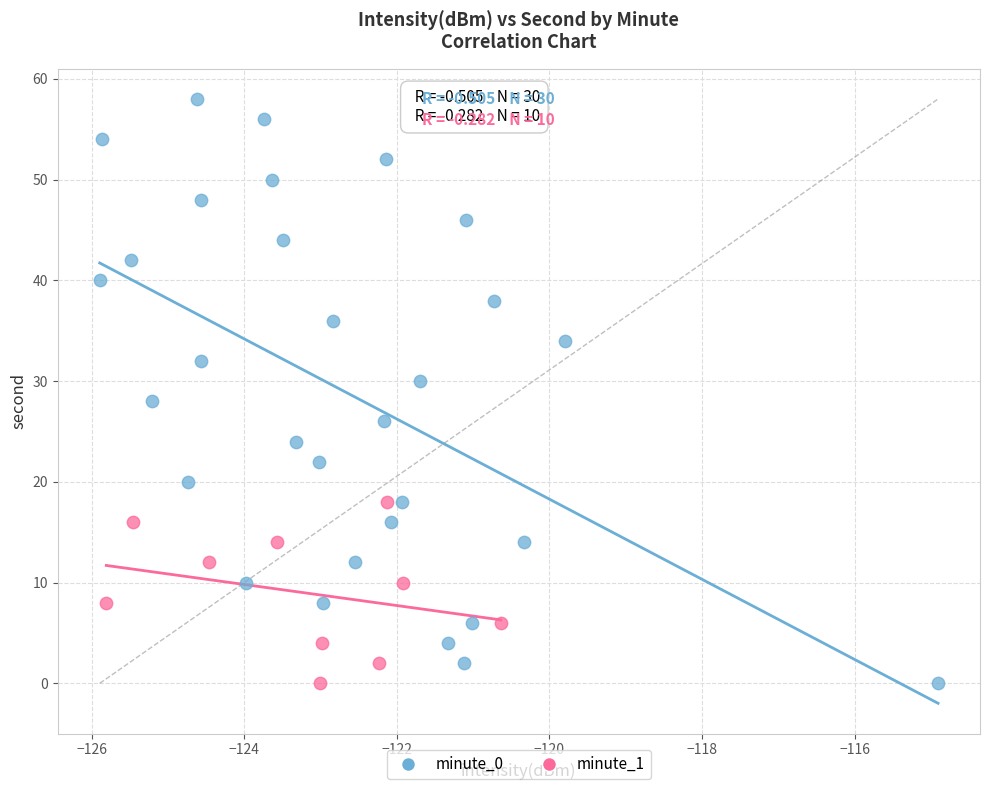

Which series has the largest Y range (max minus min)?

minute_0